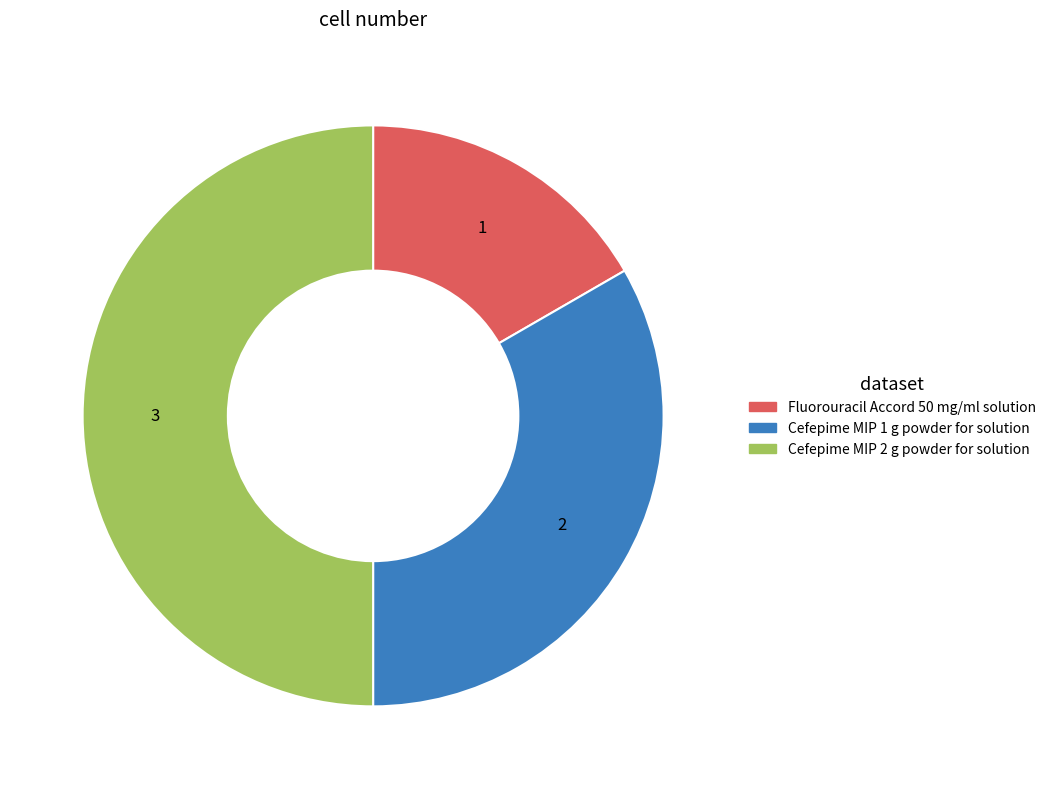

Which slice is the largest?

Cefepime MIP 2 g powder for solution